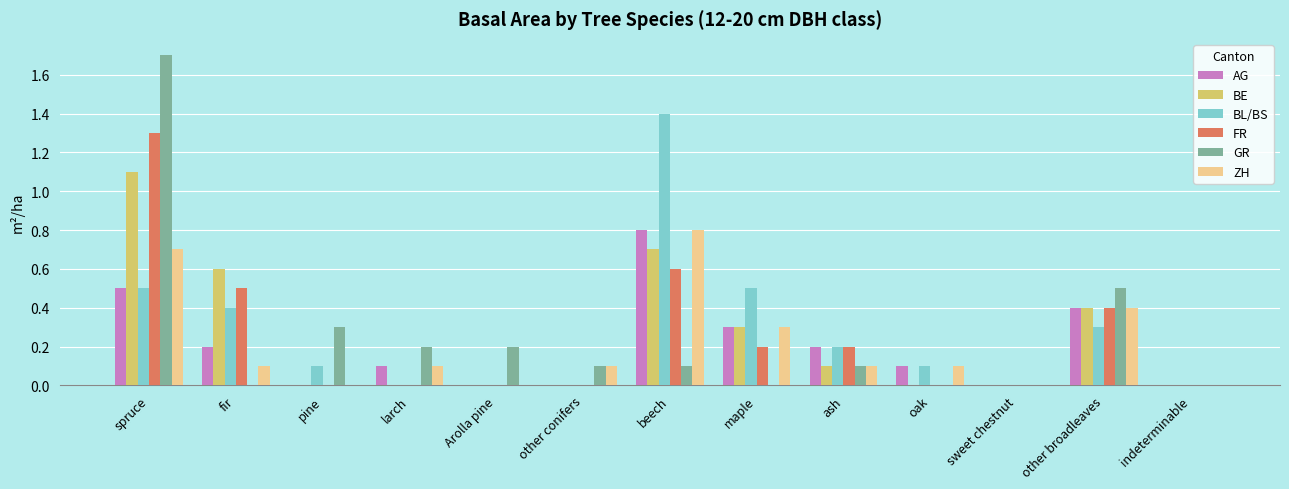

Are the bars horizontal?

No